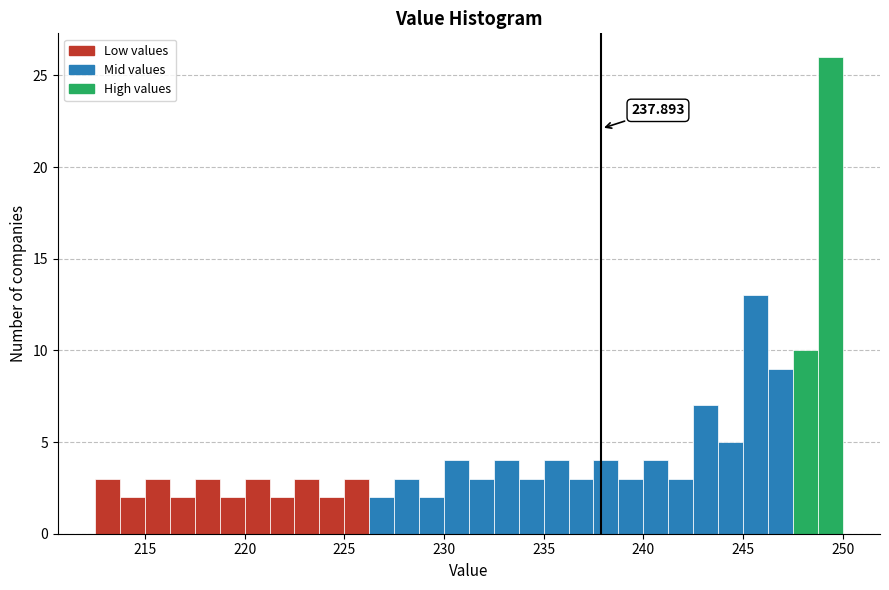

Read against the x-axis, roughly where is the centre of the tallest bar?

249.5